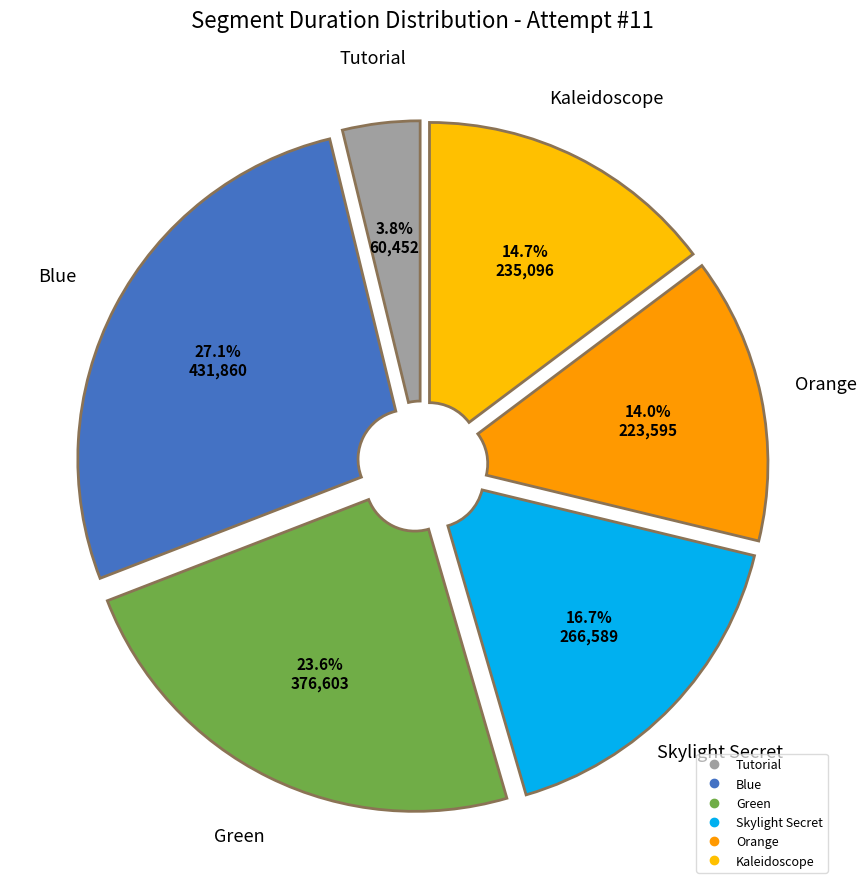

To the nearest percent, what is the combined percentage of Green and Skylight Secret?

40%